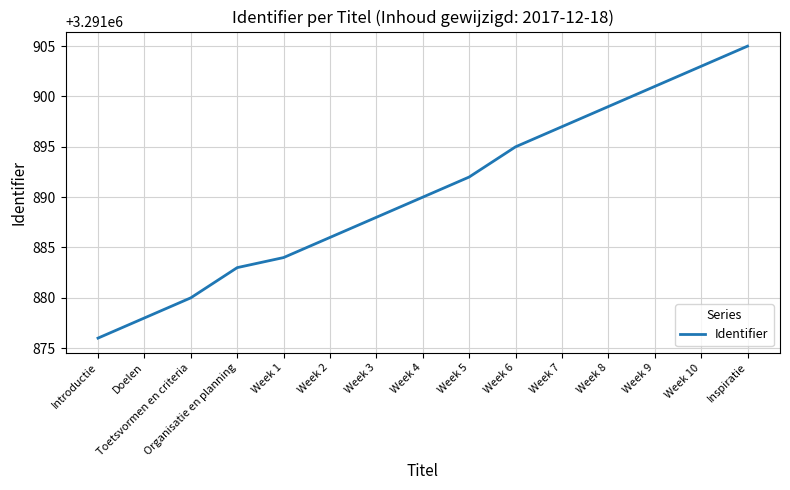

What position from the right is Week 5?

7